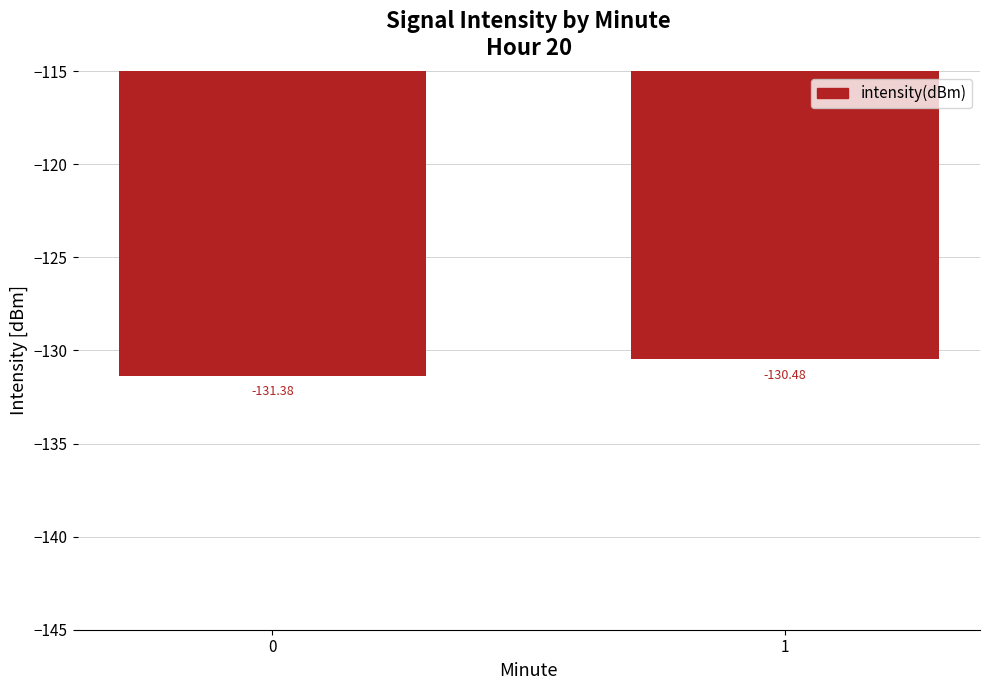

The value at 1 is -48.5. True or false?

False